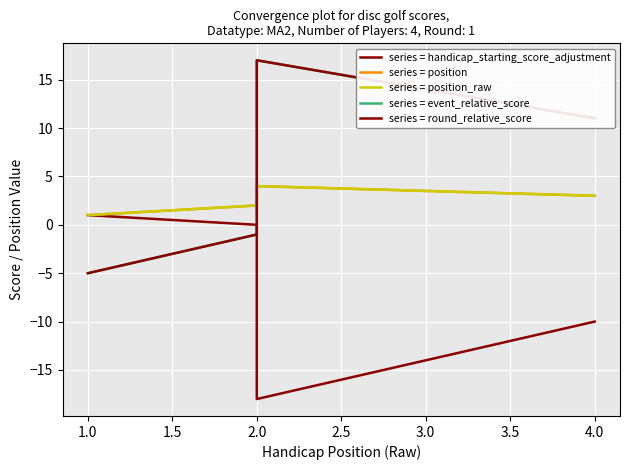

True or false: series = round_relative_score has more than 0 interior local peaks.

True